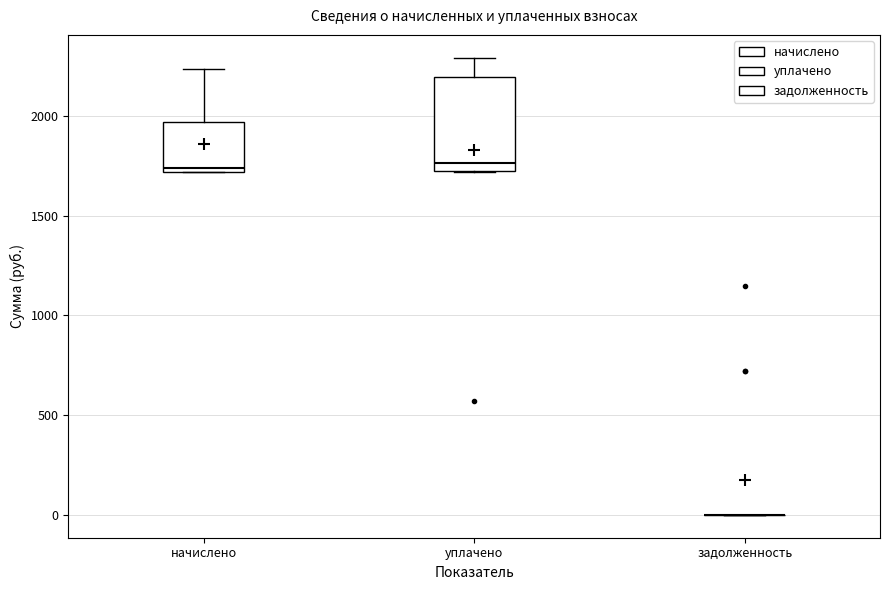

Comparing the boxes themselves (not the whiskers), which one is the tallest?

уплачено